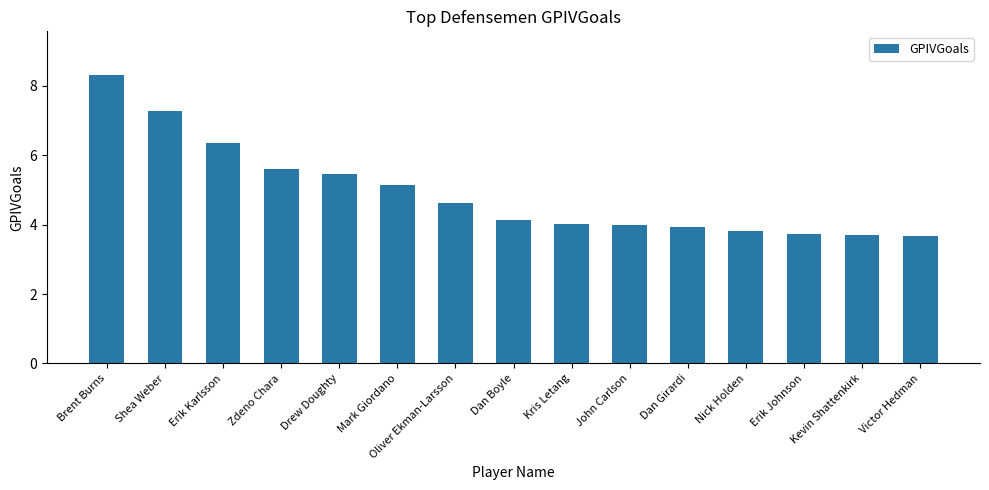

Are the bars grouped side by side (vs. stacked)?

No